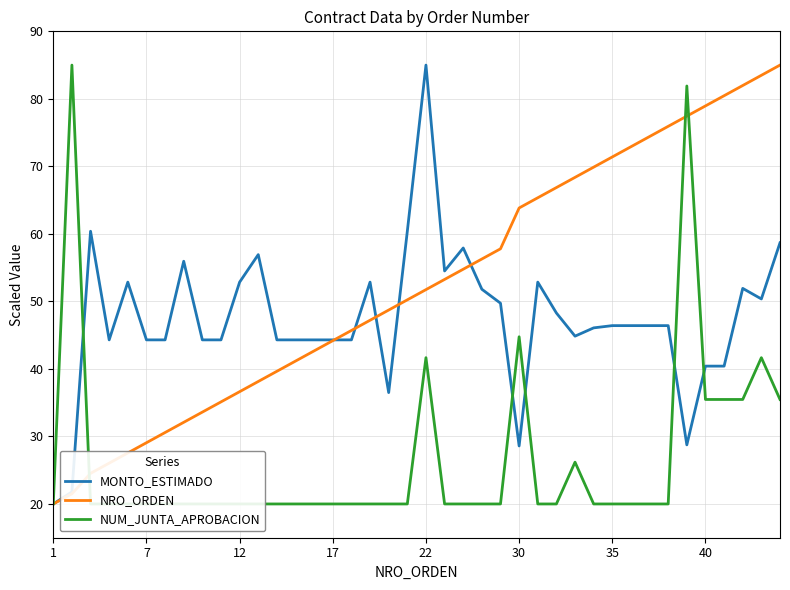

Which series changed the most between 32 and 39?

NUM_JUNTA_APROBACION